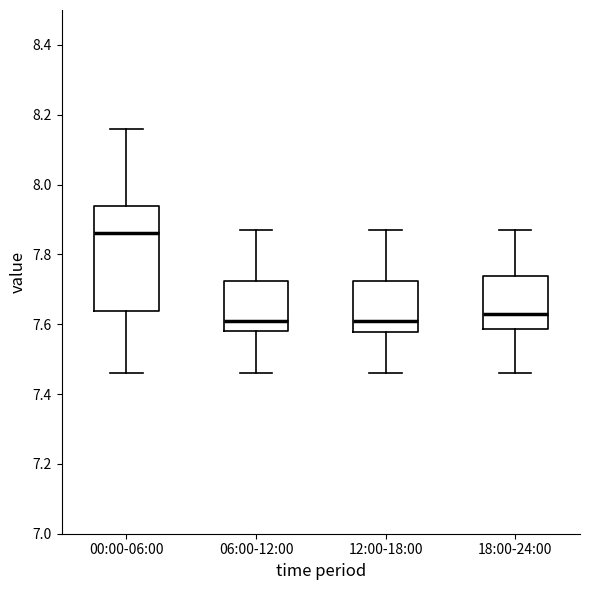

Where is the upper edge of the box for 06:00-12:00 on the y-axis? The values are not printed on the chart, so give them approximately, as read against the axis.

7.72